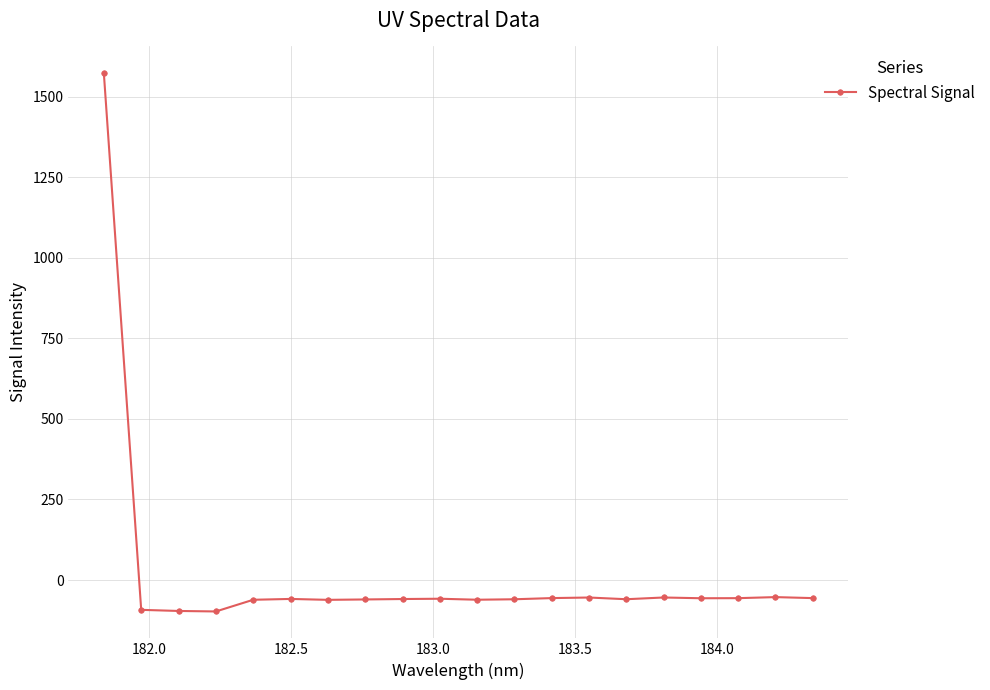

What is the value of the 8th point from the left?

-60.1